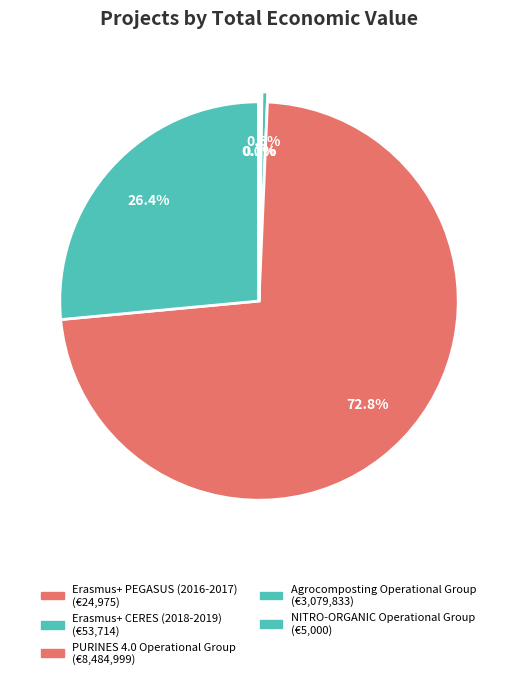

What is the ratio of the value at NITRO-ORGANIC Operational Group to the value at Erasmus+ PEGASUS (2016-2017)?

0.2